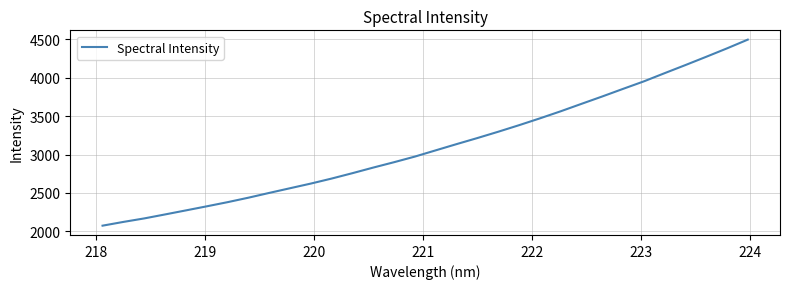

What is the difference between the maximum and minimum values?

2423.2